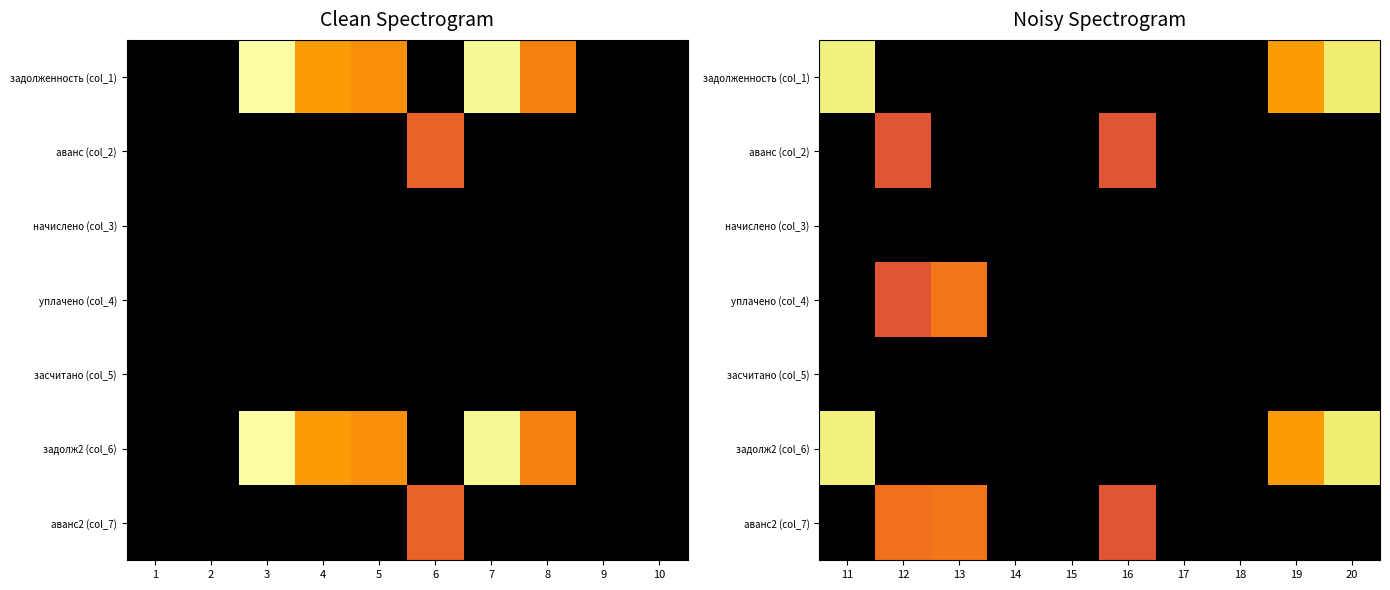

The засчитано (col_5) series shows 0.0 at 15. True or false?

True